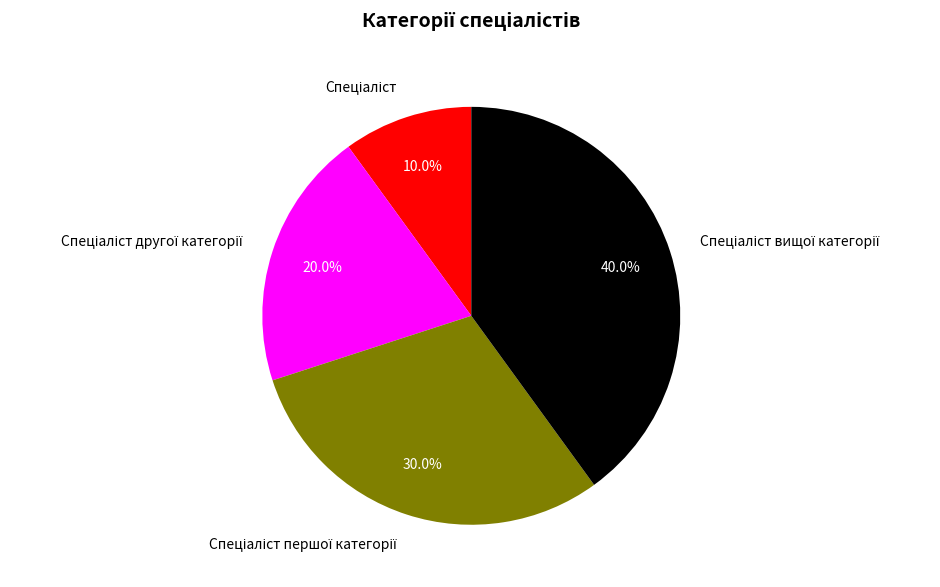

Is there a majority slice in this chart?

No